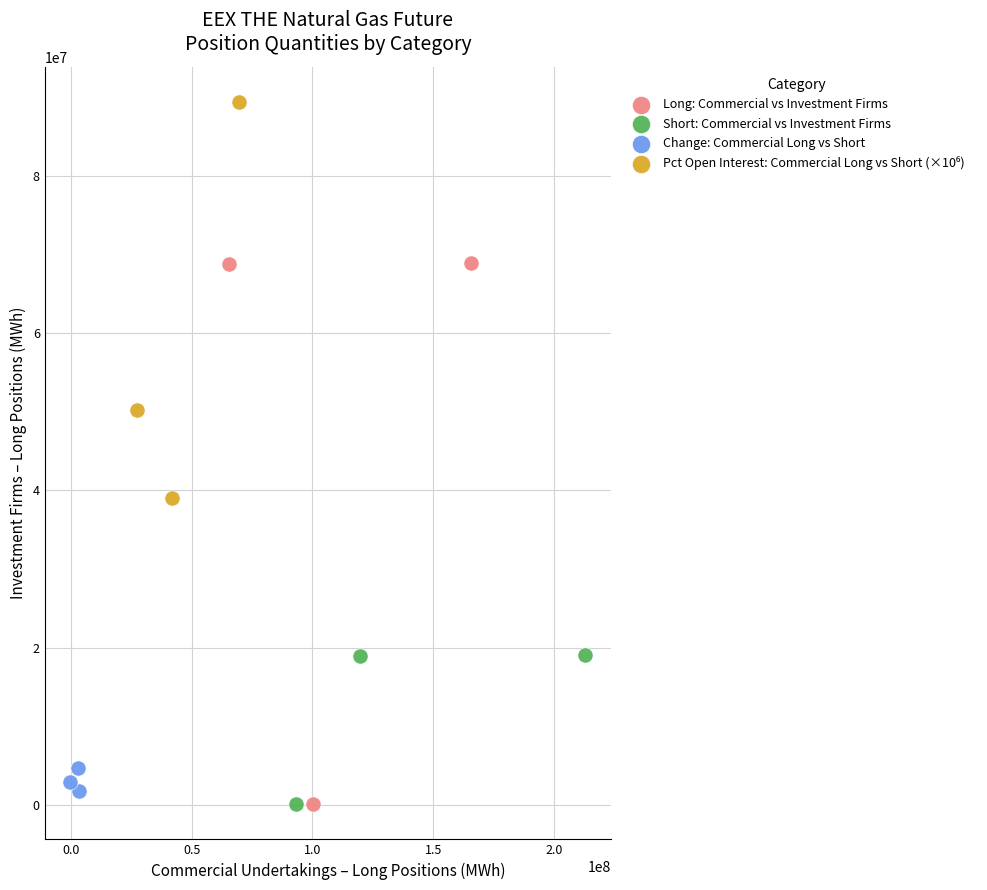

Which series has the widest spread of Y values?

Long: Commercial vs Investment Firms